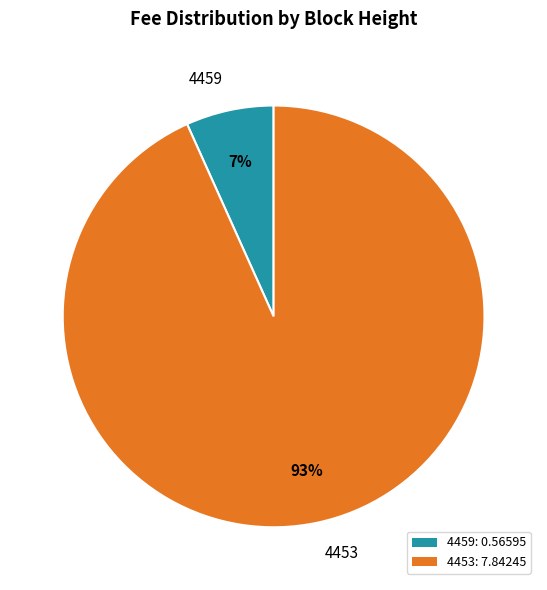

To the nearest percent, what is the combined percentage of 4459 and 4453?

100%